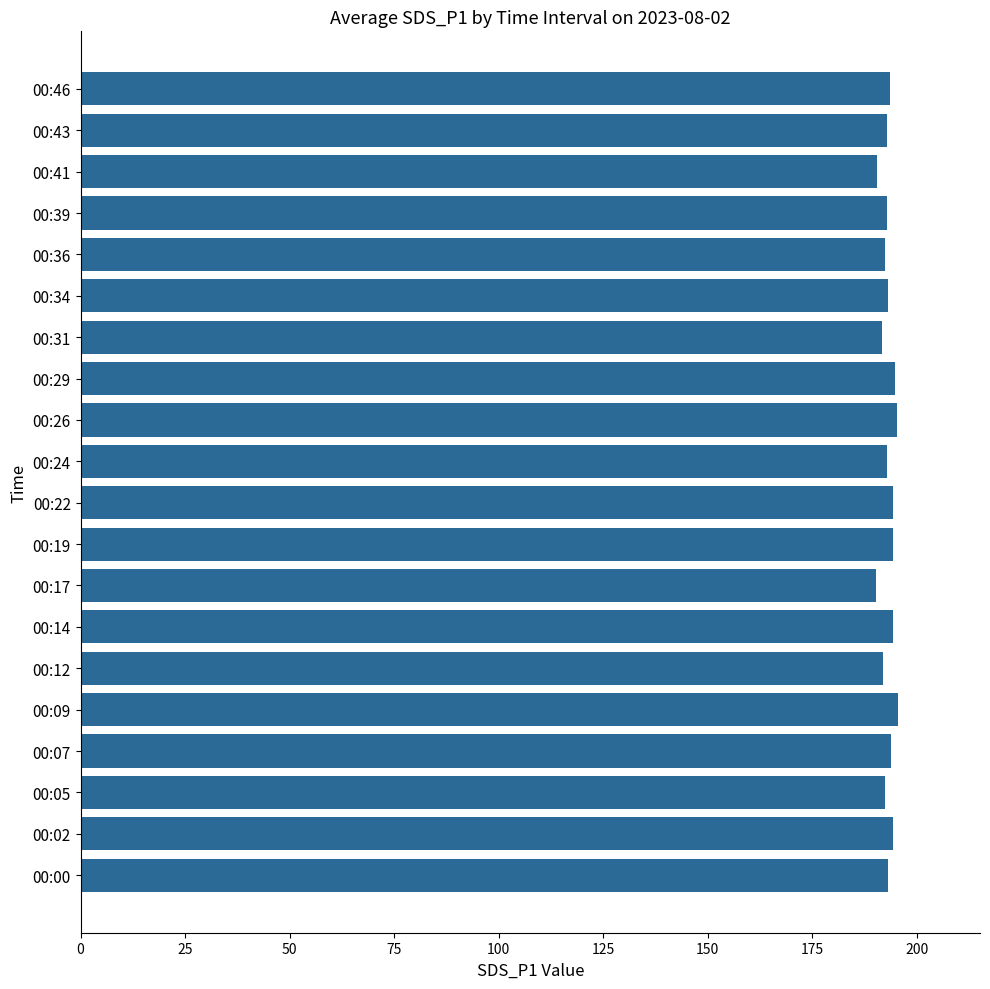

What is the greatest value displayed?

195.6